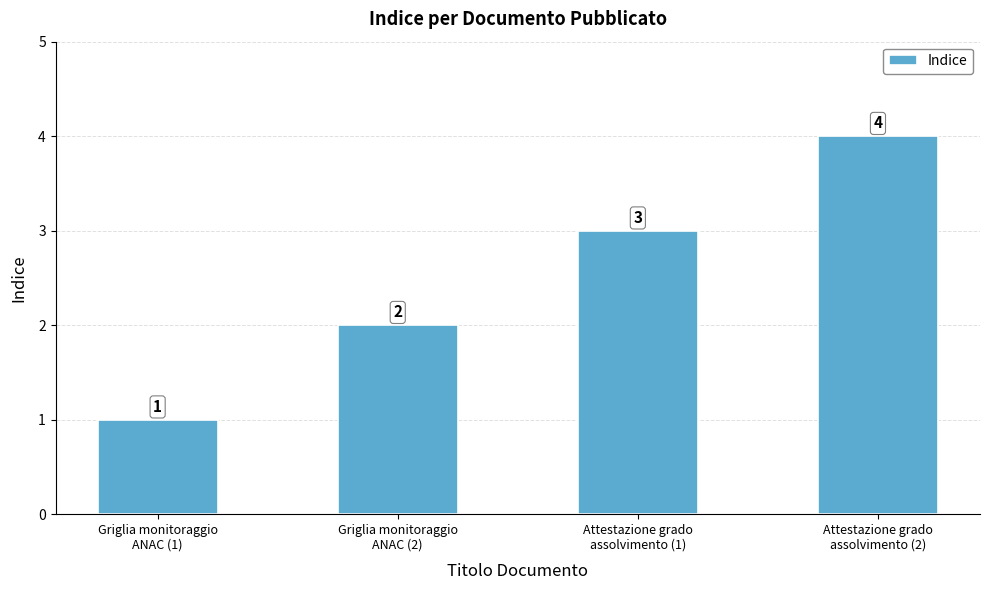

What is the difference between the values at Griglia monitoraggio
ANAC (1) and Griglia monitoraggio
ANAC (2)?

1